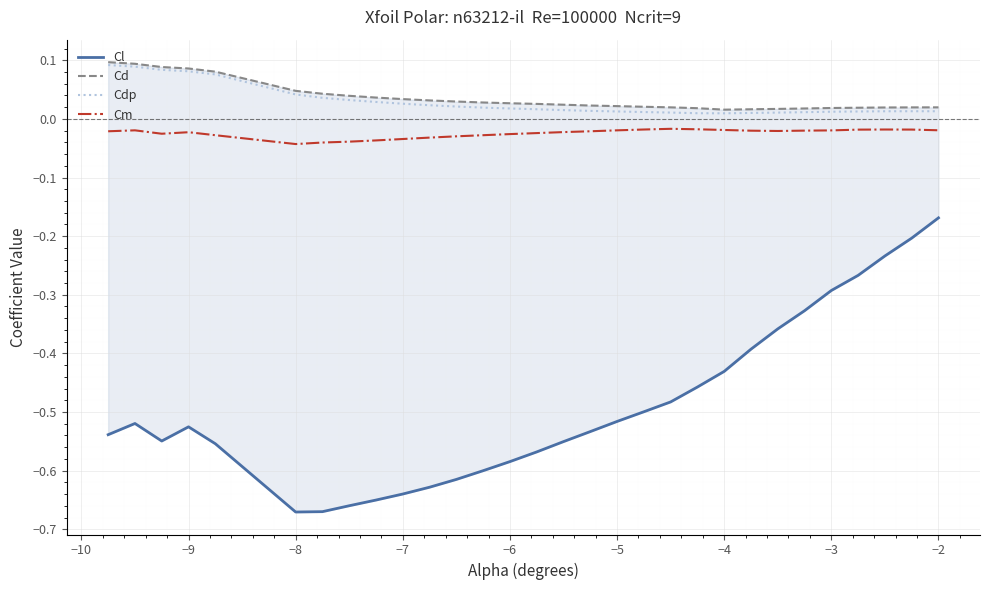

True or false: Cdp and Cm intersect in this chart.

False